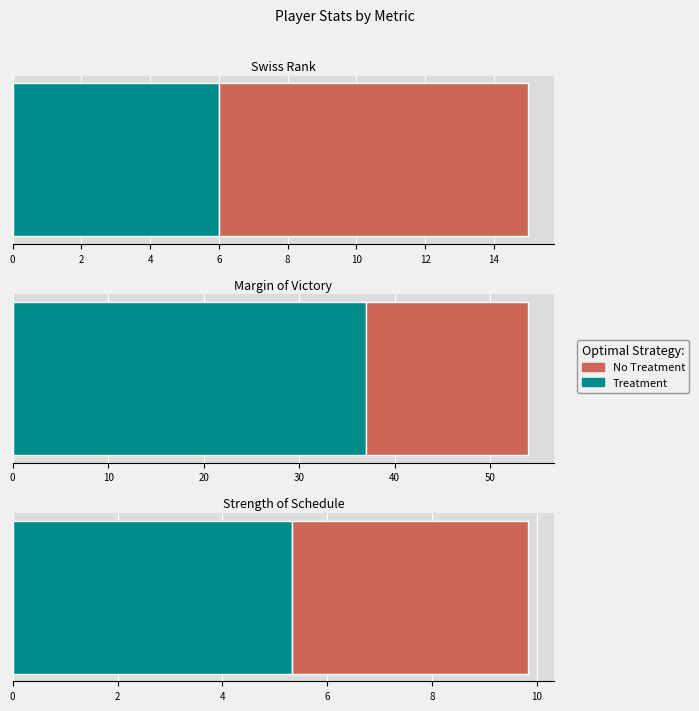

What is the difference between the maximum and second lowest values in the sos series?

0.8